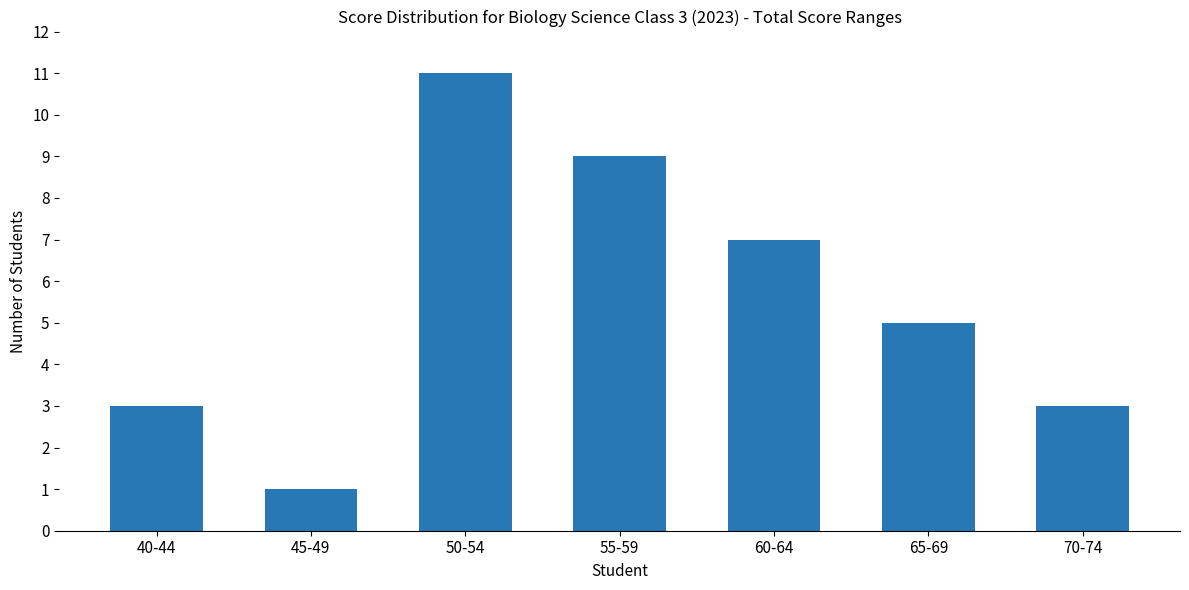

The value at 60-64 is 7. True or false?

True